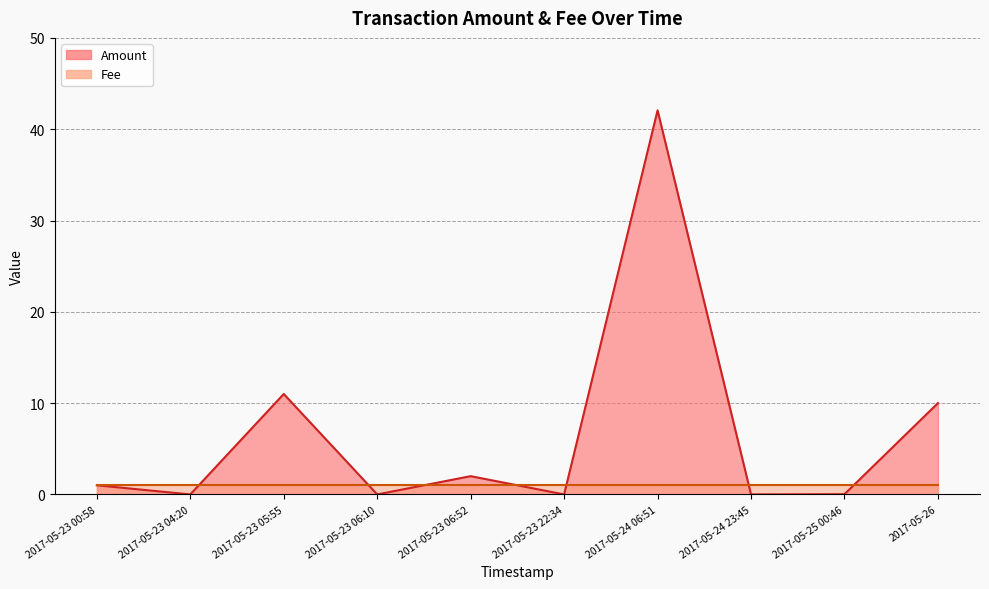

What is the difference between the highest and lowest values at 2017-05-25 00:46?

1.0